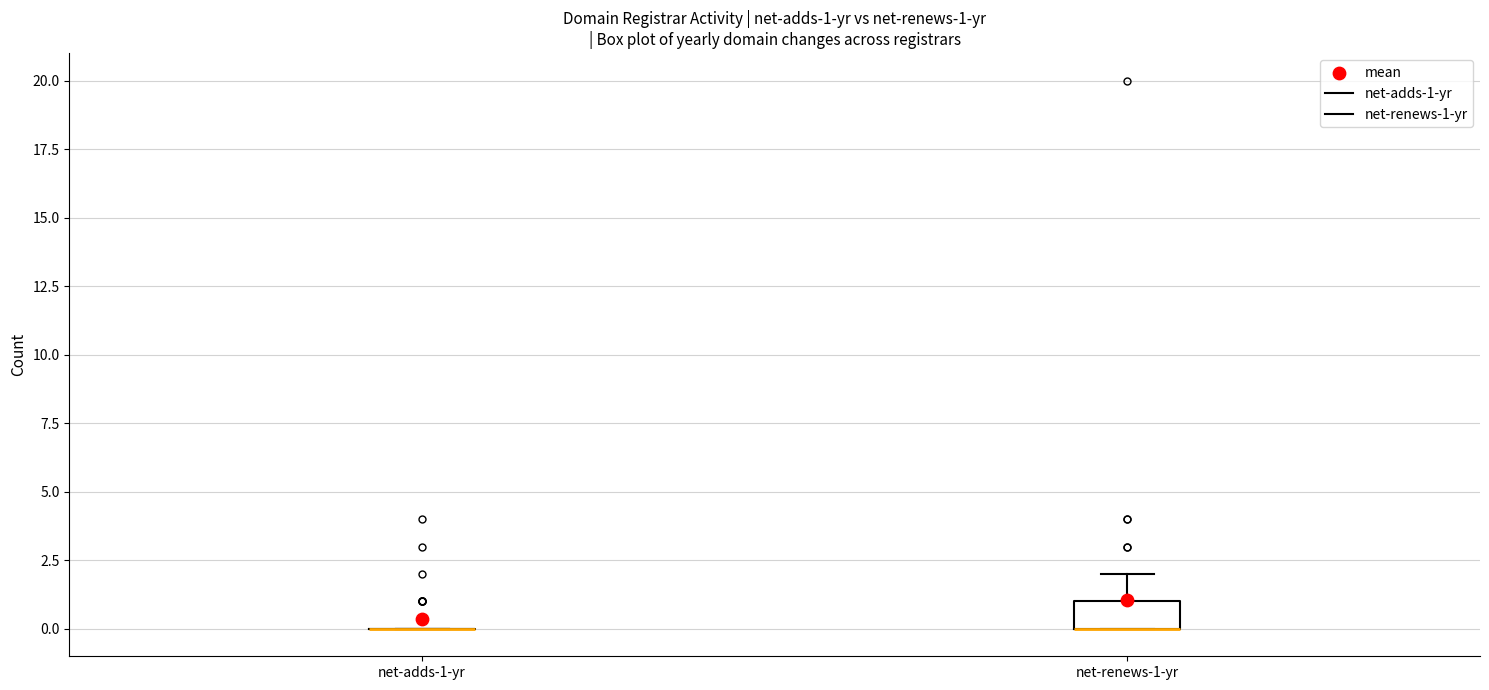

Comparing the boxes themselves (not the whiskers), which one is the tallest?

net-renews-1-yr